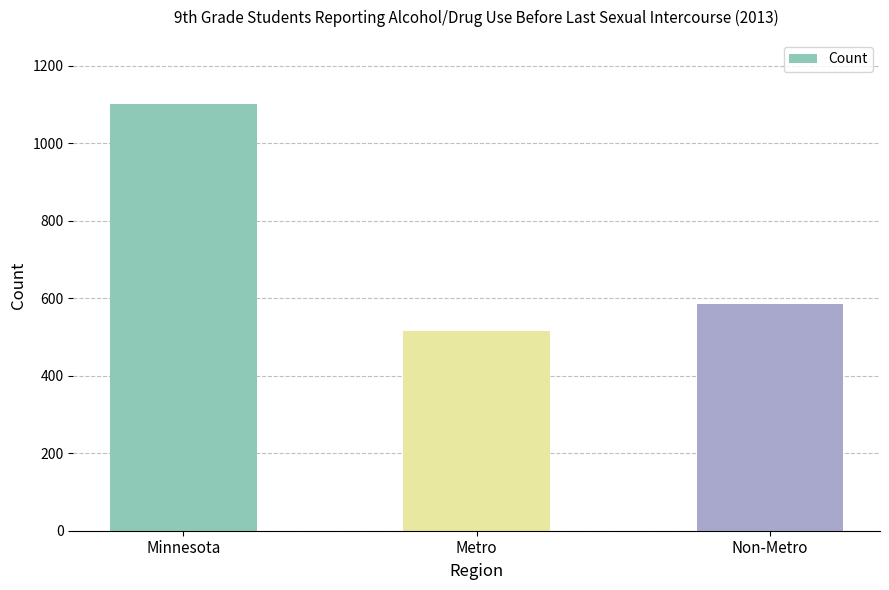

How many categories are shown in the chart?

3